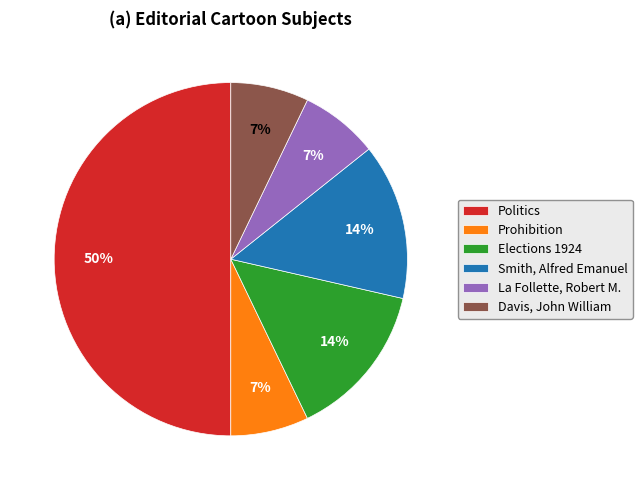

To the nearest percent, what is the combined percentage of Prohibition and Smith, Alfred Emanuel?

21%